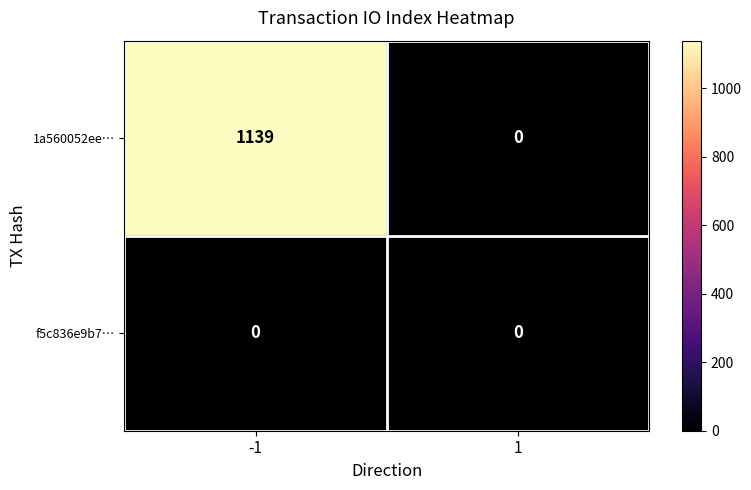

Count the number of categories in the chart.

2